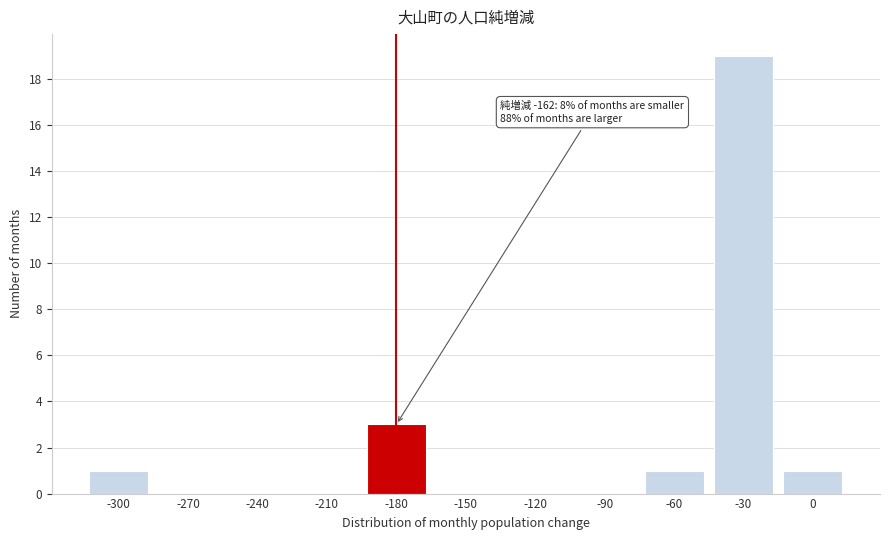

Reading left to right, list all the values displayed in this chart.

-300=1	-270=0	-240=0	-210=0	-180=3	-150=0	-120=0	-90=0	-60=1	-30=19	0=1